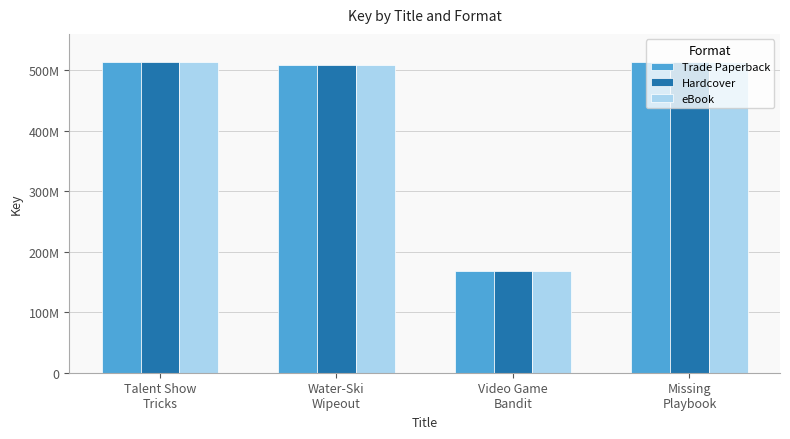

Are the bars grouped side by side (vs. stacked)?

Yes